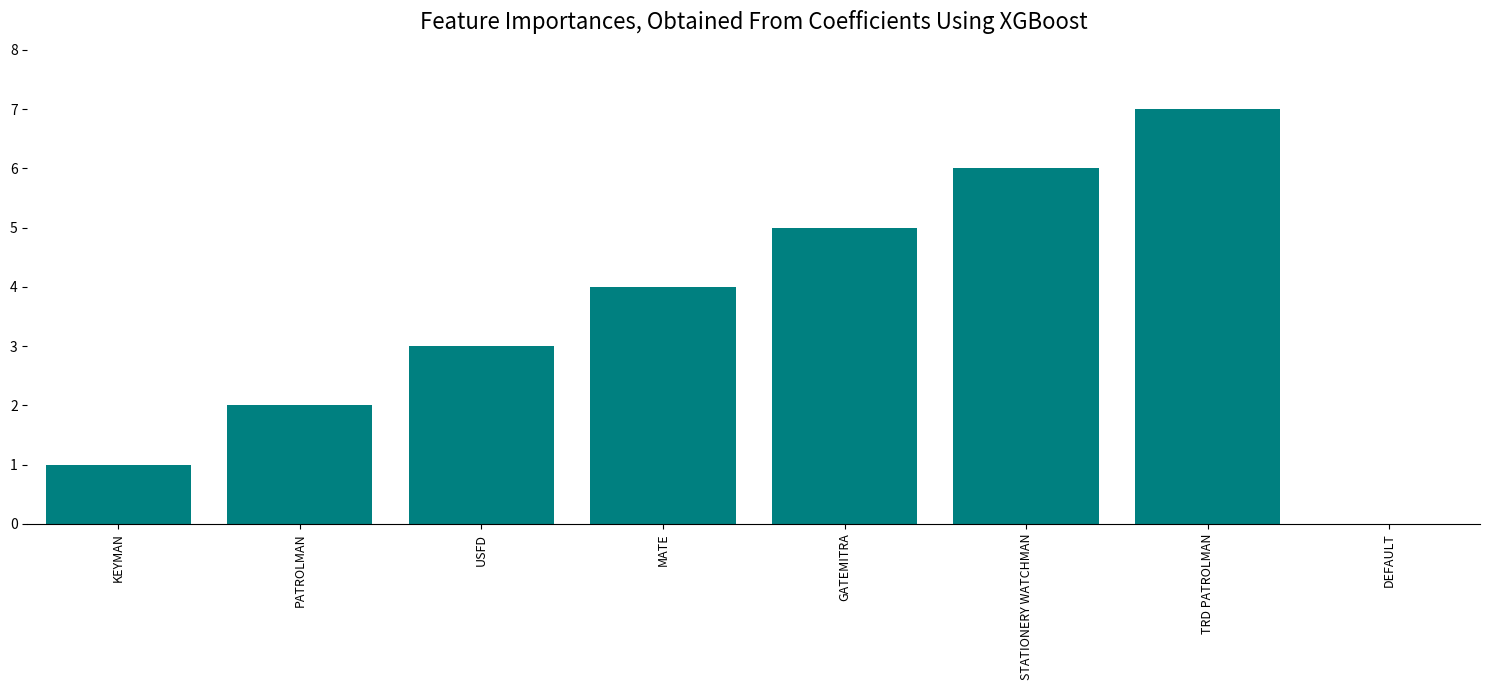

What is the sum of all values?

28